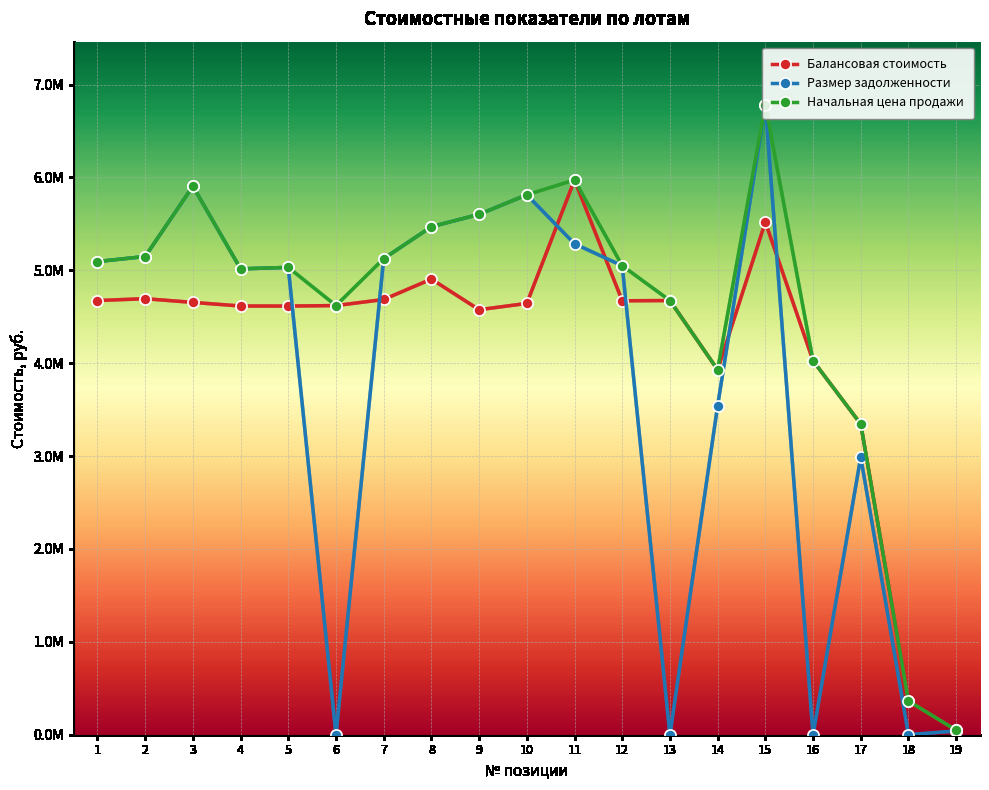

At which label does Начальная цена продажи first exceed 5049273?

1